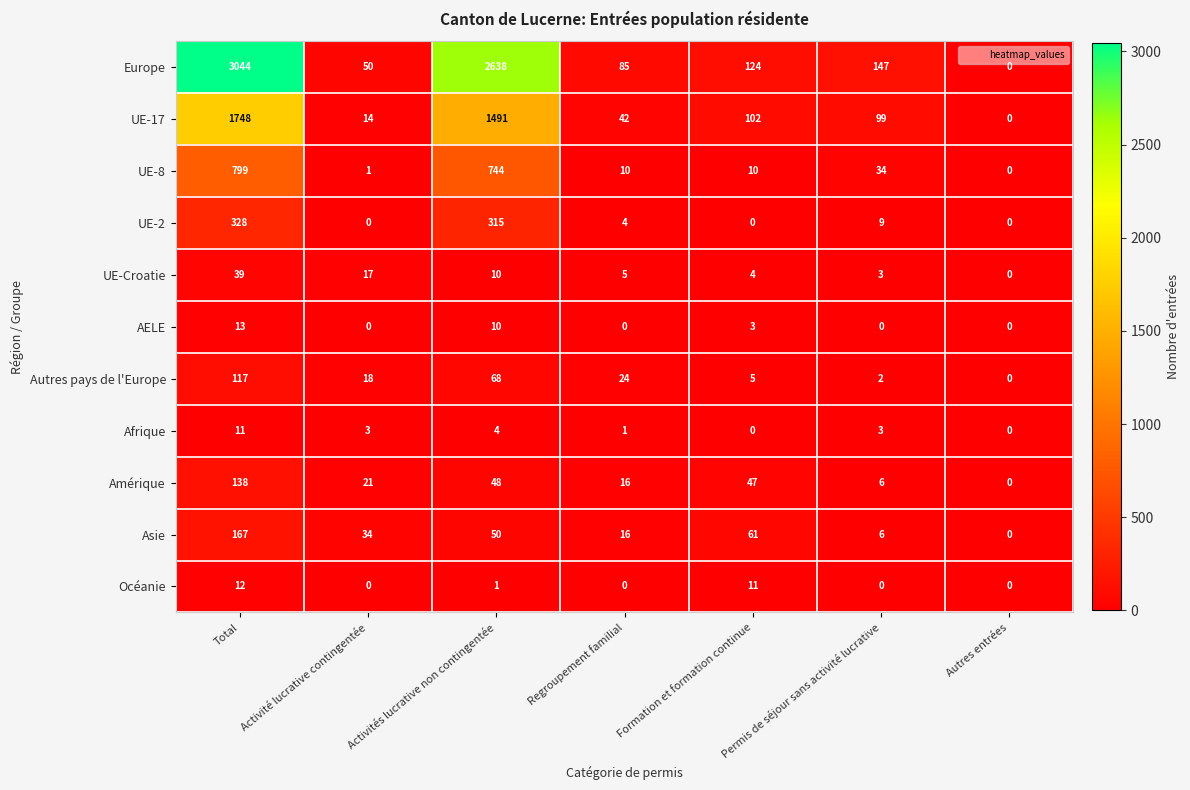

The value of UE-2 at Activités lucrative non contingentée is 556. True or false?

False